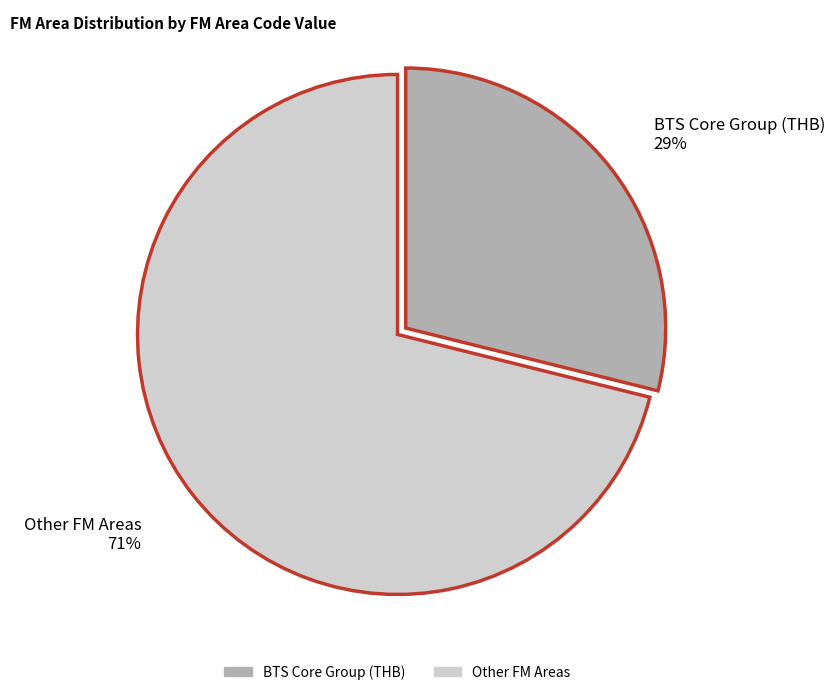

To the nearest percent, what is the difference between the largest and smallest slice percentages?

42%